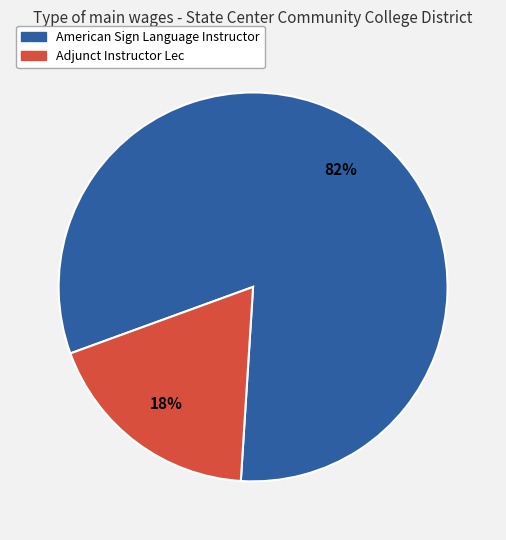

Between American Sign Language Instructor and Adjunct Instructor Lec, which is larger?

American Sign Language Instructor